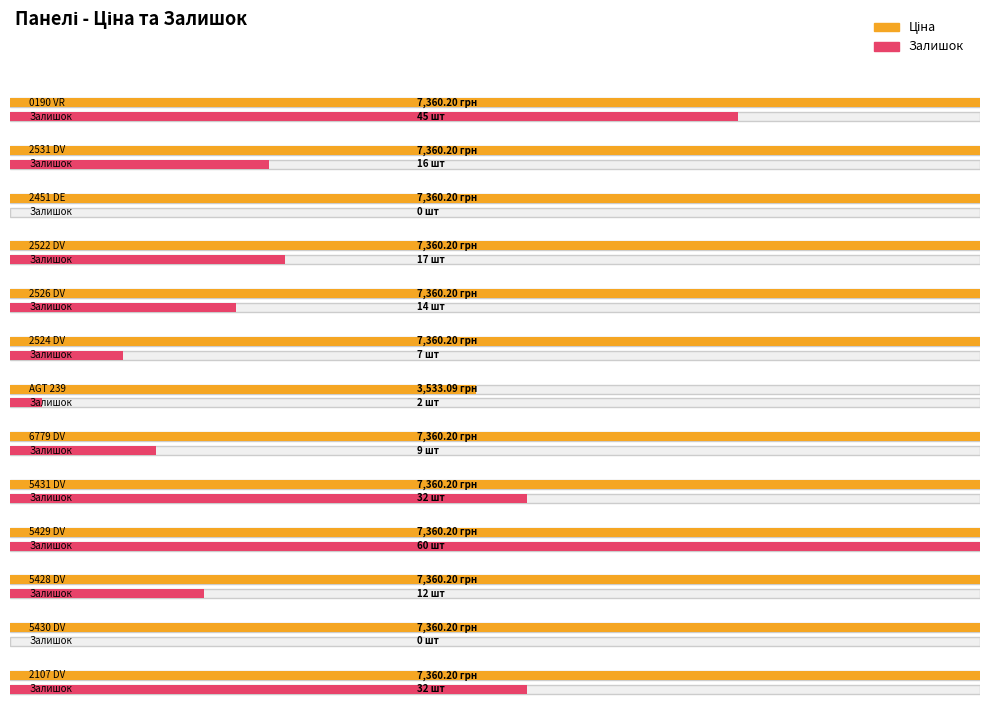

Which category has the highest value in the Ціна series?

0190 VR